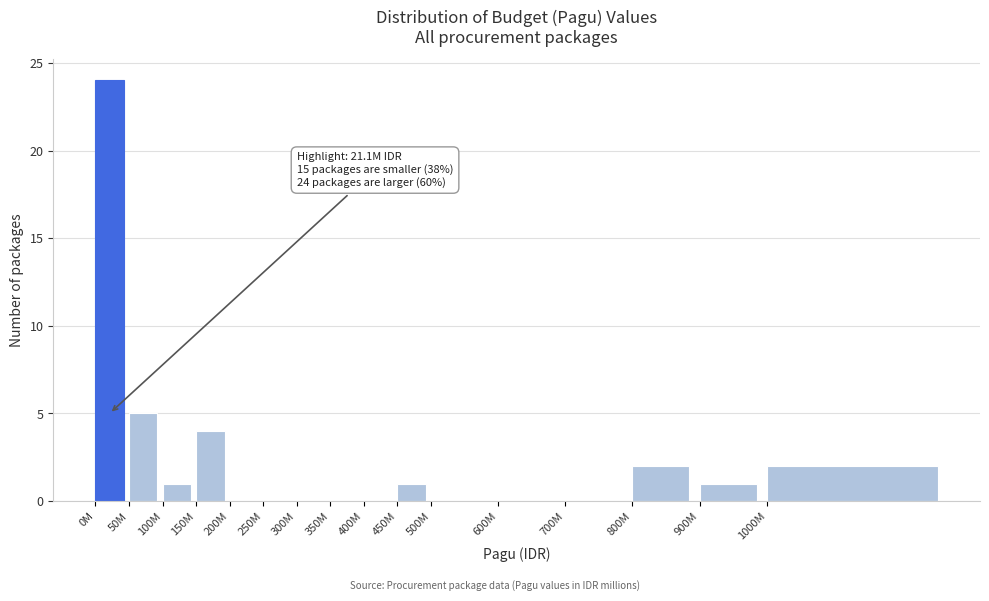

Reading left to right, transcribe all the data shown in this chart.

0M=24	50M=5	100M=1	150M=4	200M=0	250M=0	300M=0	350M=0	400M=0	450M=1	500M=0	600M=0	700M=0	800M=2	900M=1	1000M=2